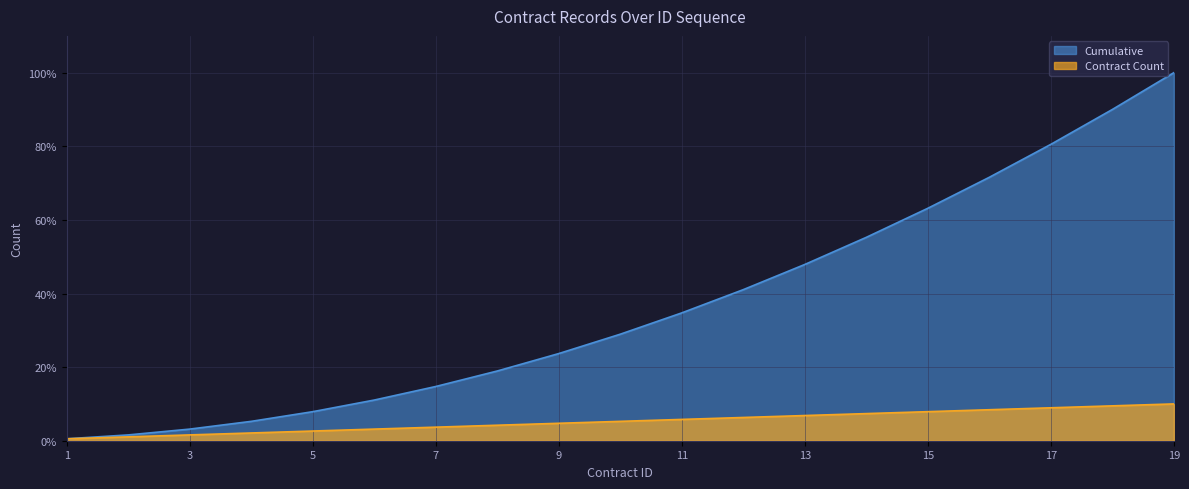

What is the average value of the Contract Count series?

5.3